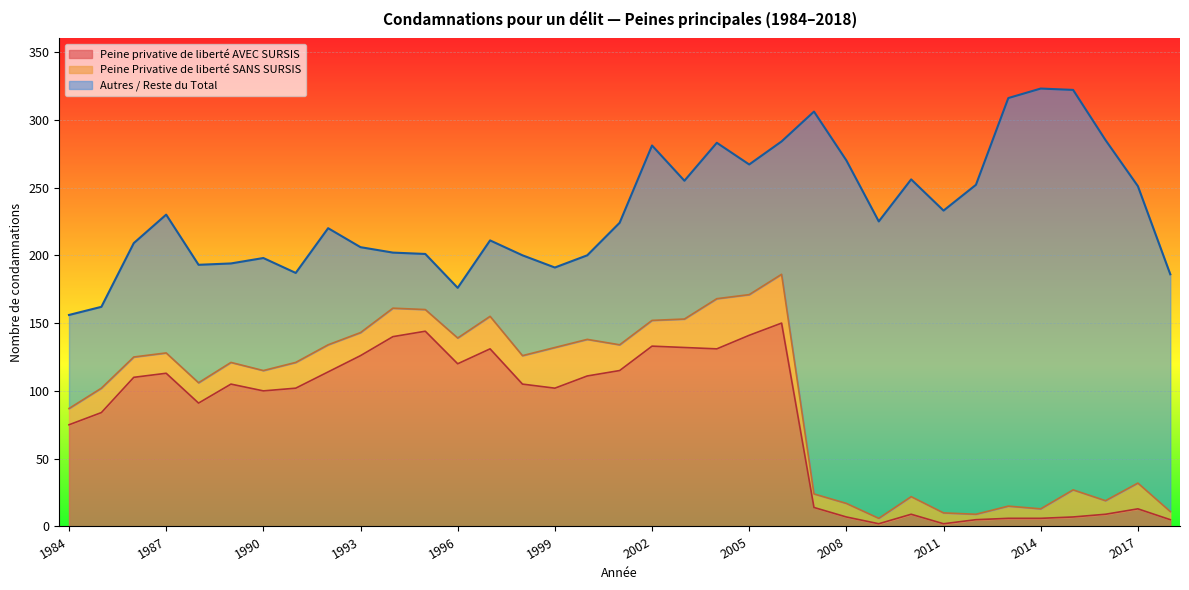

In Peine privative de liberté AVEC SURSIS, how many points are lower than both neighbors (excluding endpoints)?

7